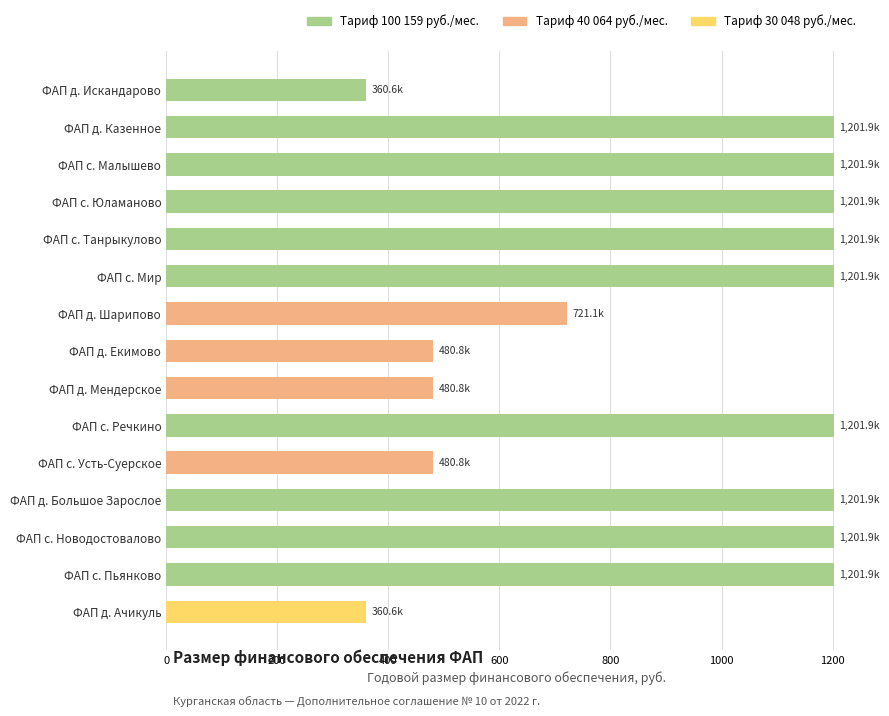

What is the difference between the maximum and minimum values?

841.3